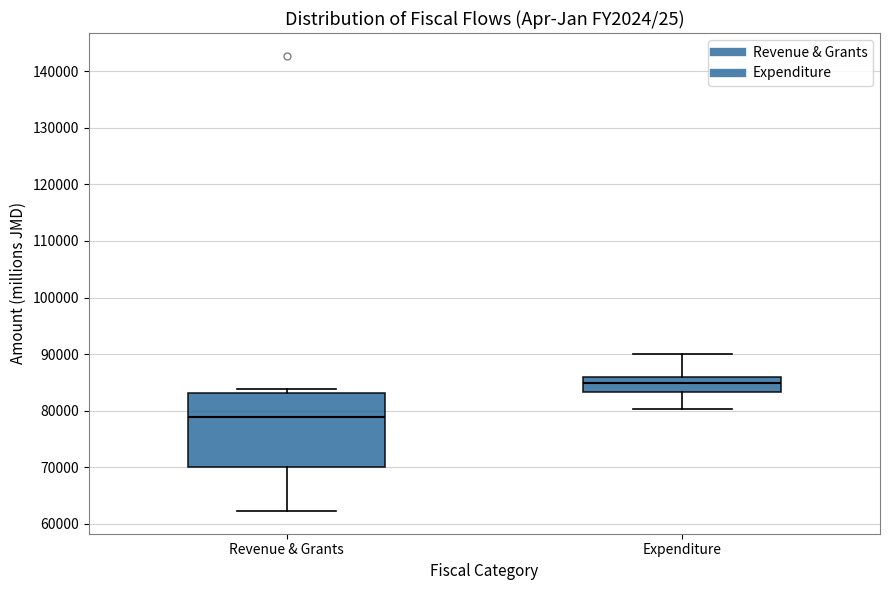

Where is the upper edge of the box for Expenditure on the y-axis? The values are not printed on the chart, so give them approximately, as read against the axis.

86000